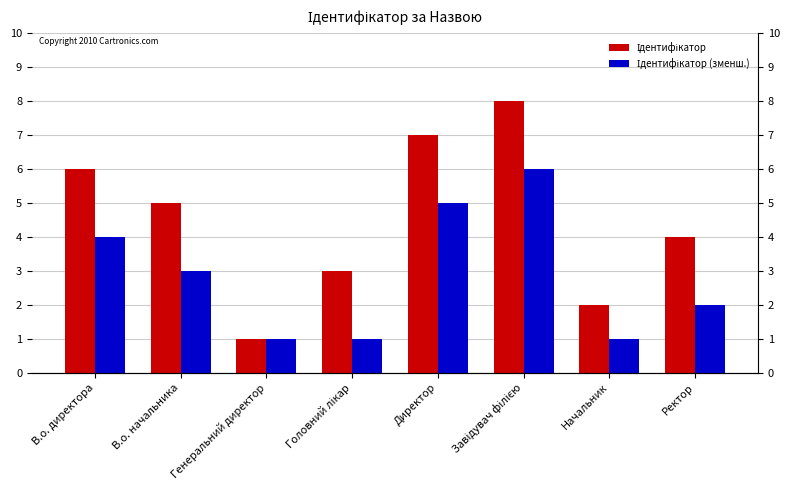

What is the difference between the highest and lowest values at Головний лікар?

2